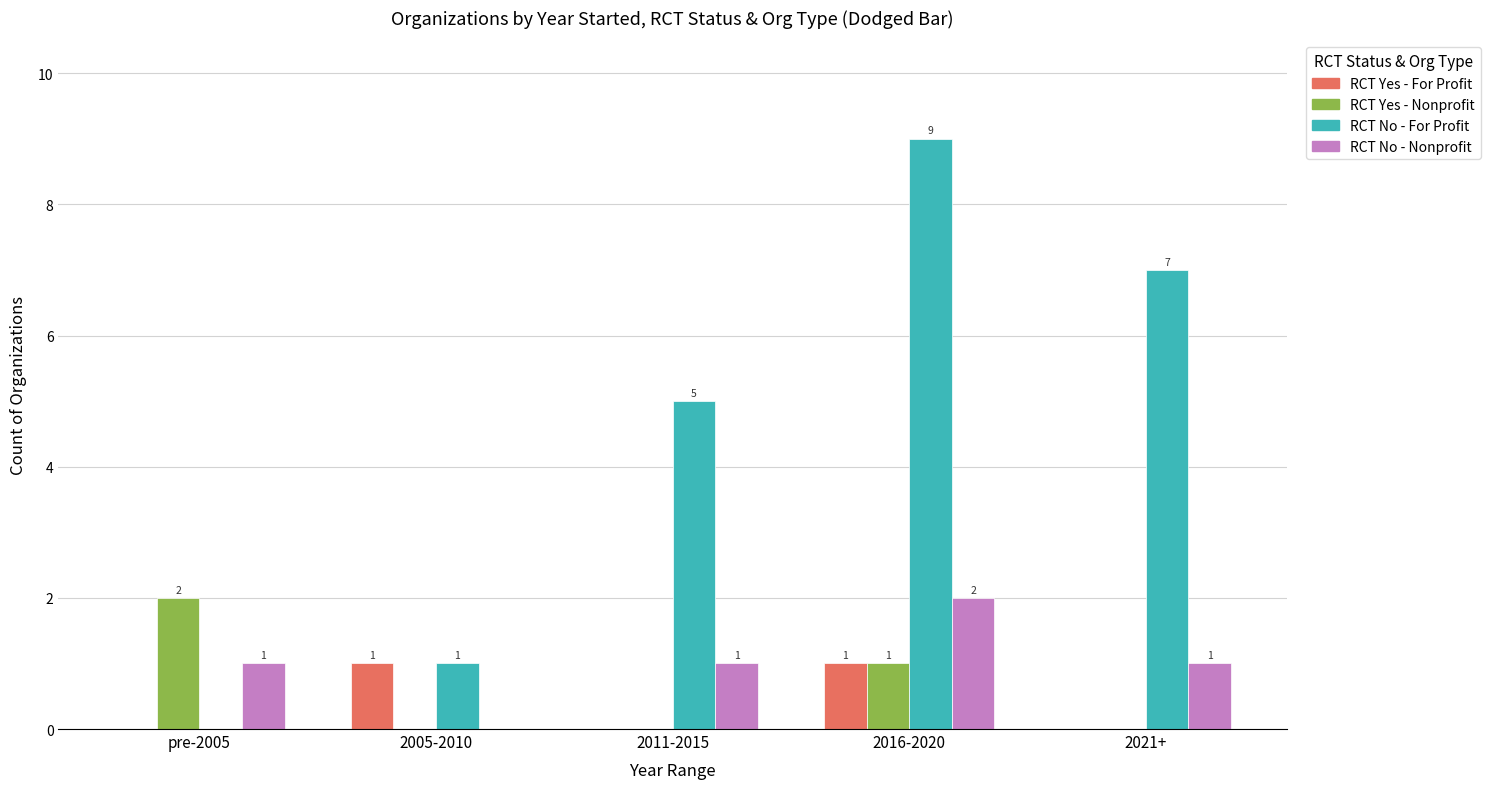

What is the sum of the RCT No - For Profit values at 2021+ and 2016-2020?

16